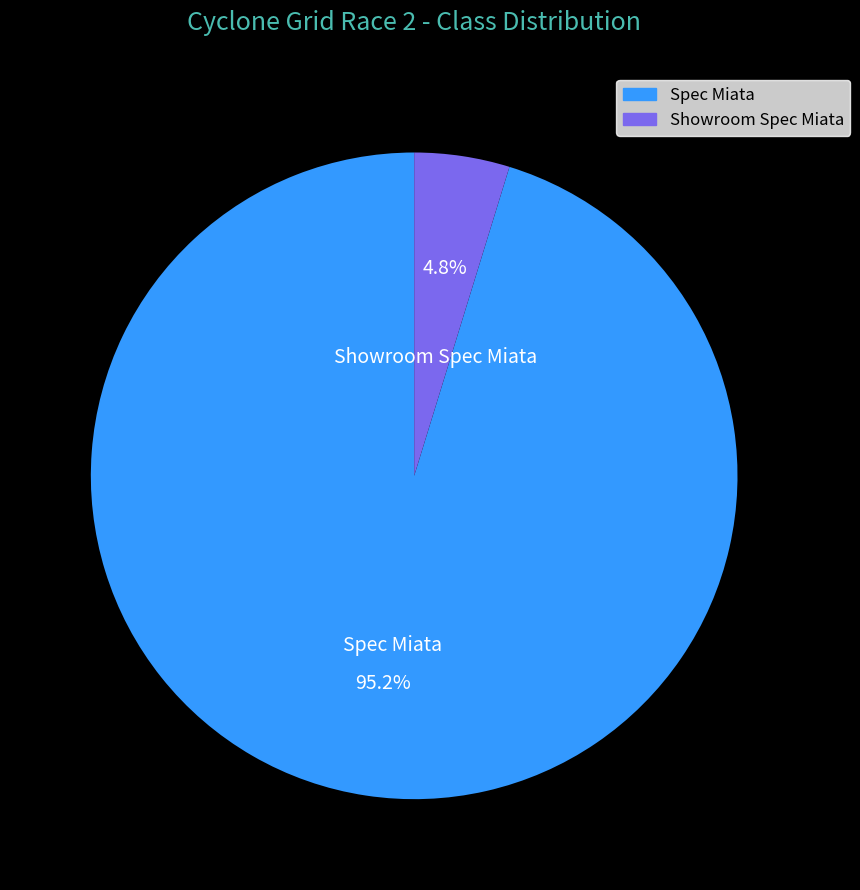

Combined, do Showroom Spec Miata and Spec Miata account for over 50%?

Yes